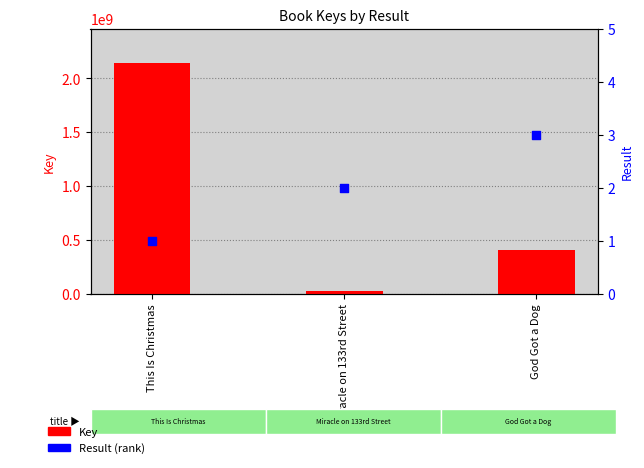

Which series has the largest Y range (max minus min)?

Key